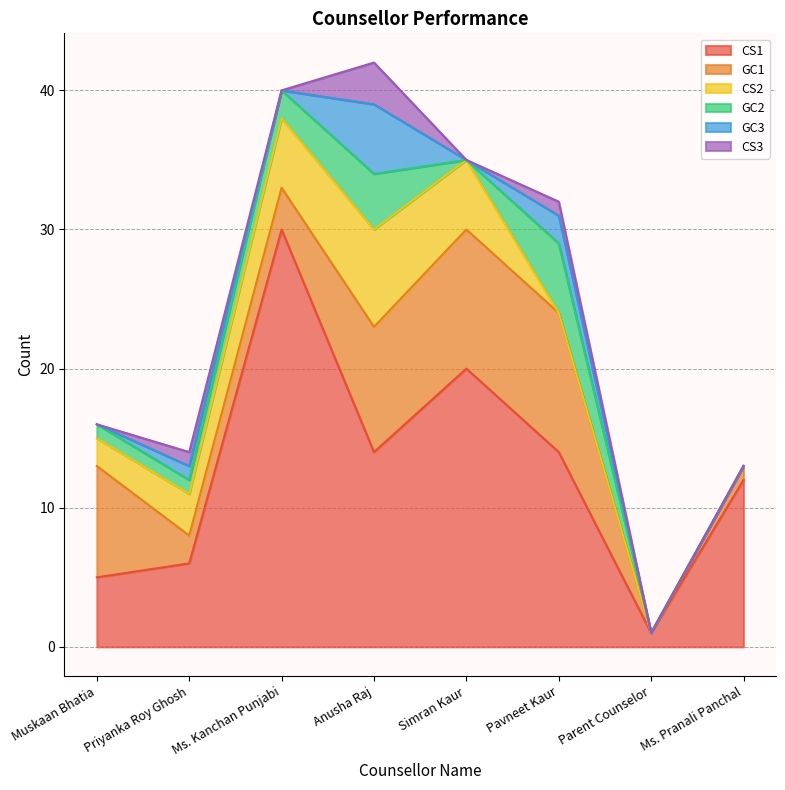

Count the number of categories in the chart.

8